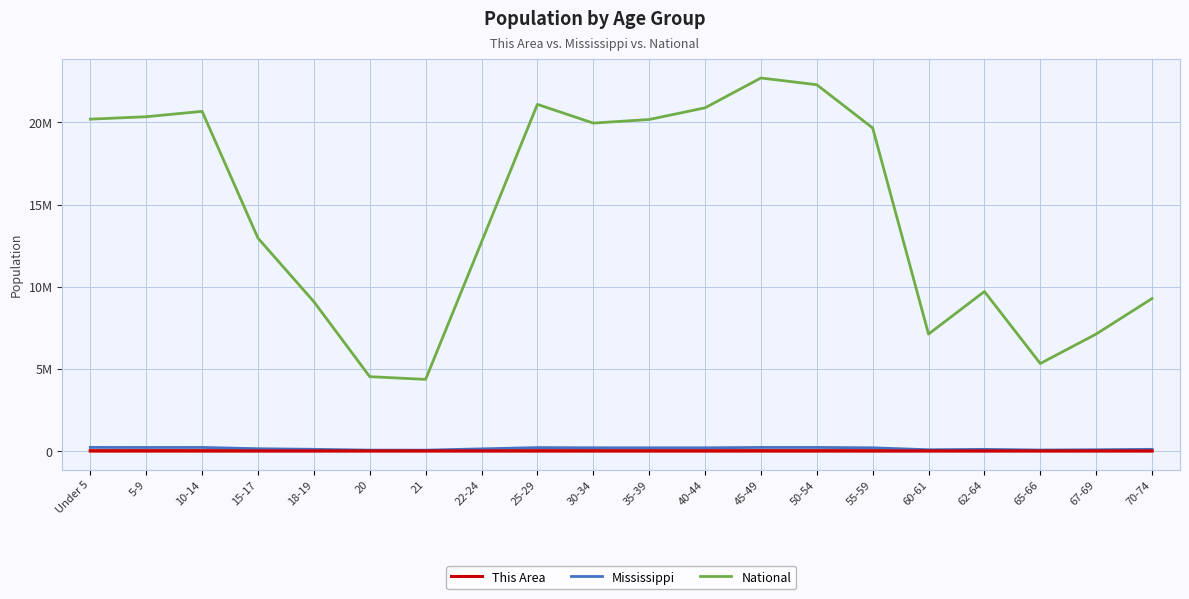

Rank the series by their maximum value, from lowest to highest.

This Area, Mississippi, National